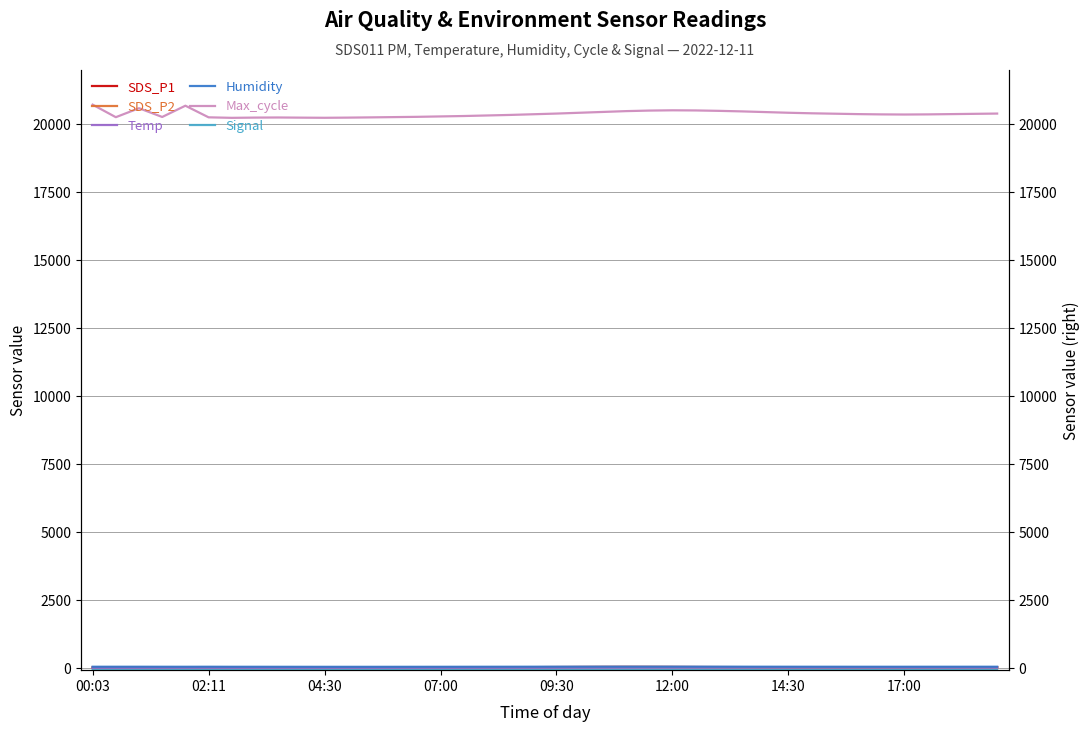

In Temp, how many points are higher than both neighbors (excluding endpoints)?

1